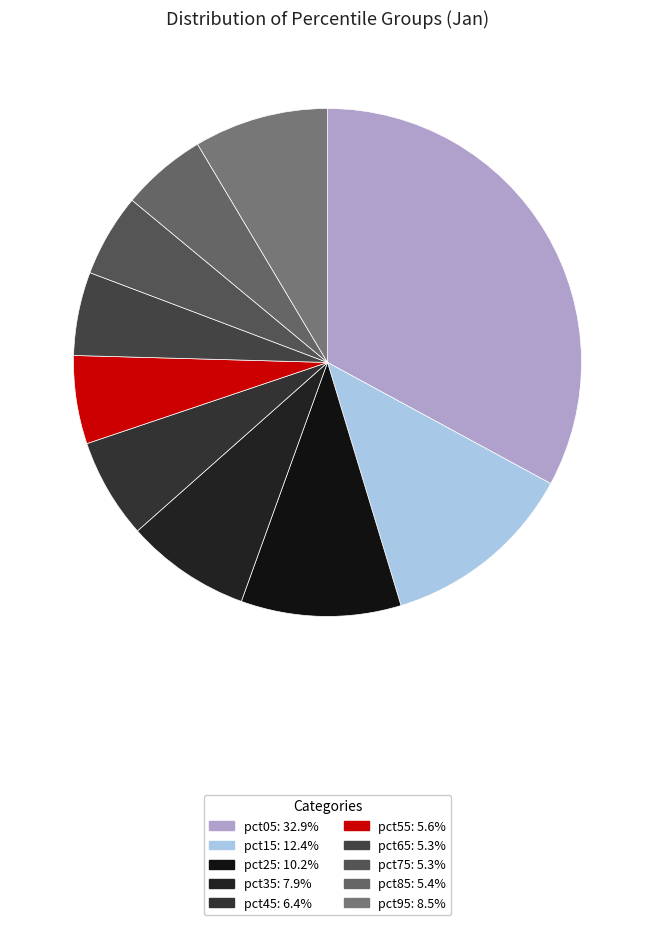

How many slices are in this pie chart?

10